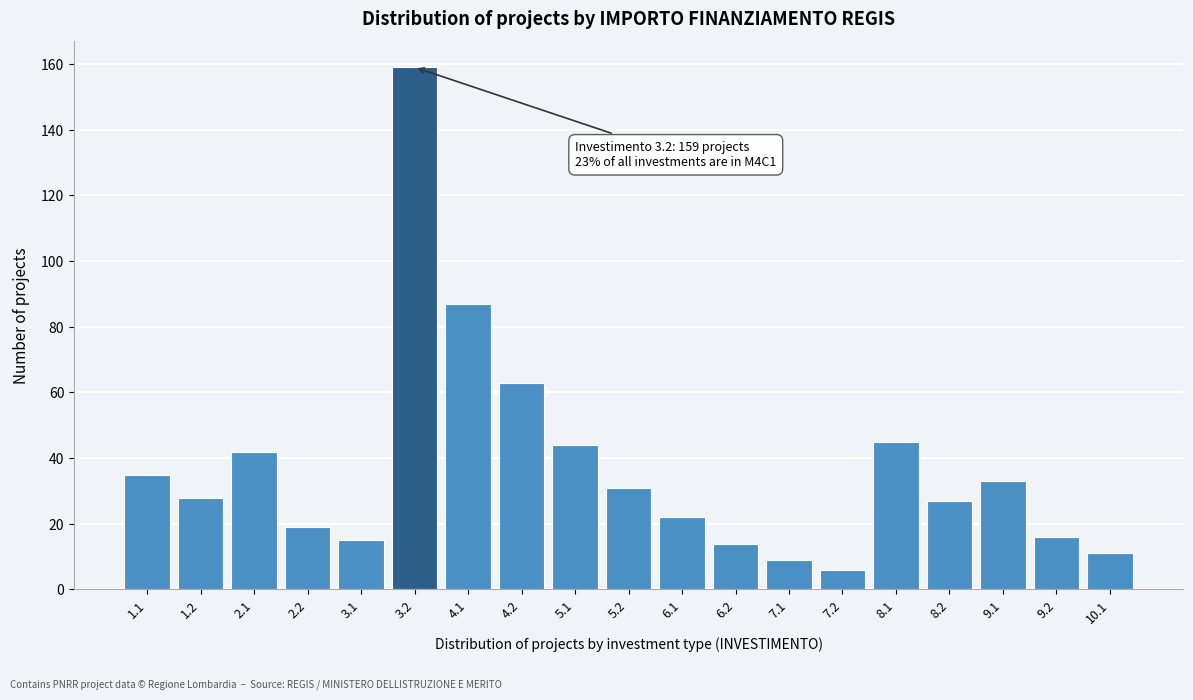

Reading left to right, list all the values displayed in this chart.

1.1=35	1.2=28	2.1=42	2.2=19	3.1=15	3.2=159	4.1=87	4.2=63	5.1=44	5.2=31	6.1=22	6.2=14	7.1=9	7.2=6	8.1=45	8.2=27	9.1=33	9.2=16	10.1=11